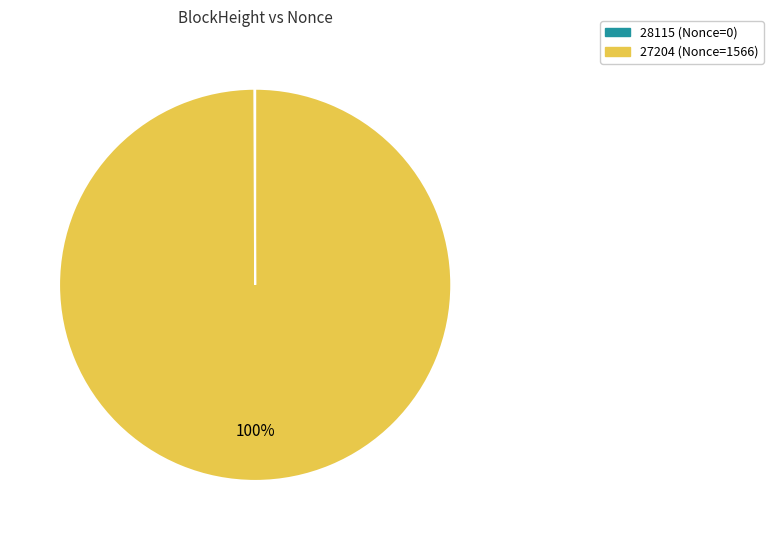

Which slice is the largest?

27204 (Nonce=1566)